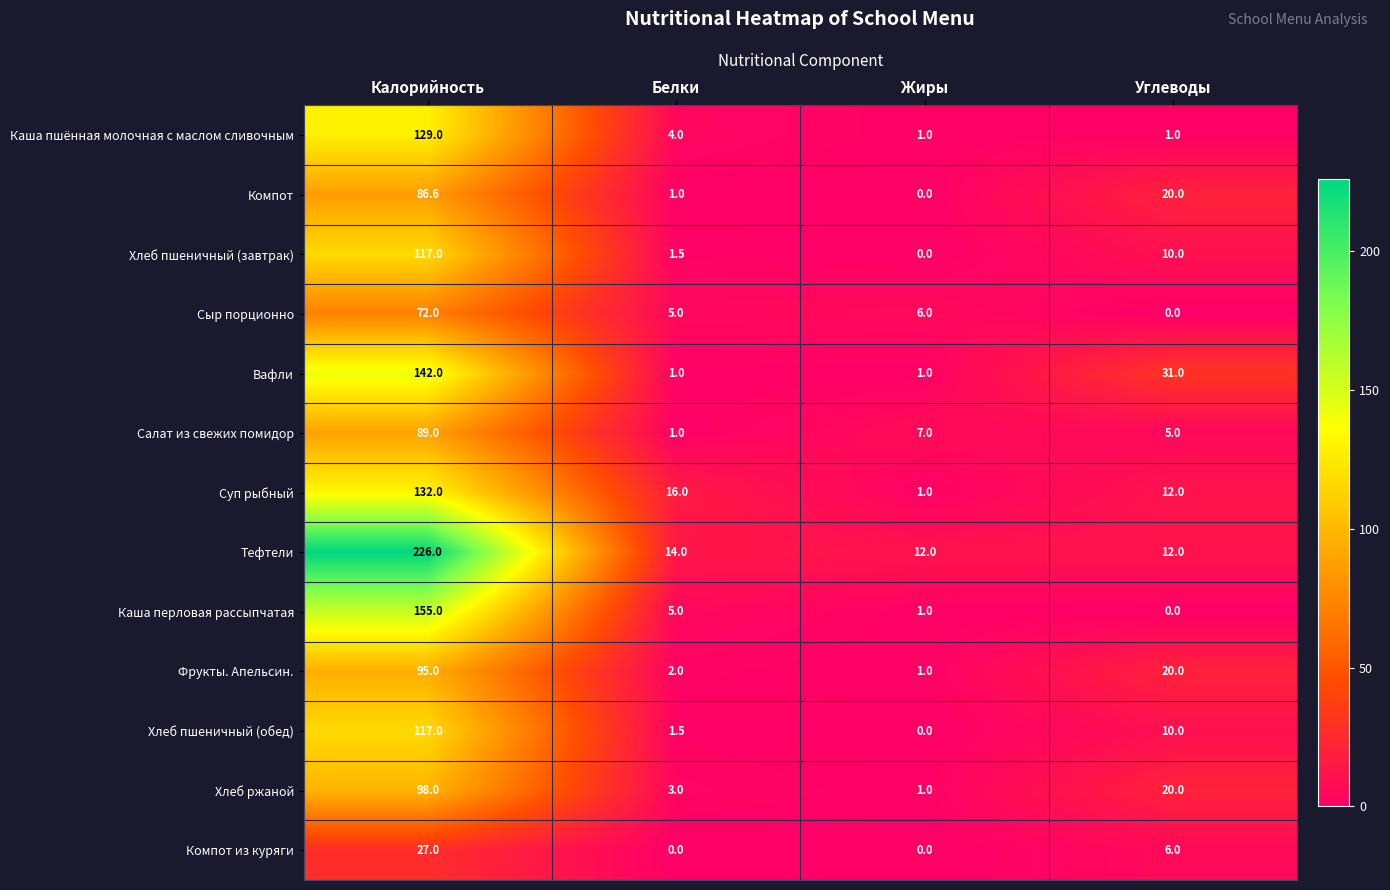

At how many categories does at least one series exceed 94?

1